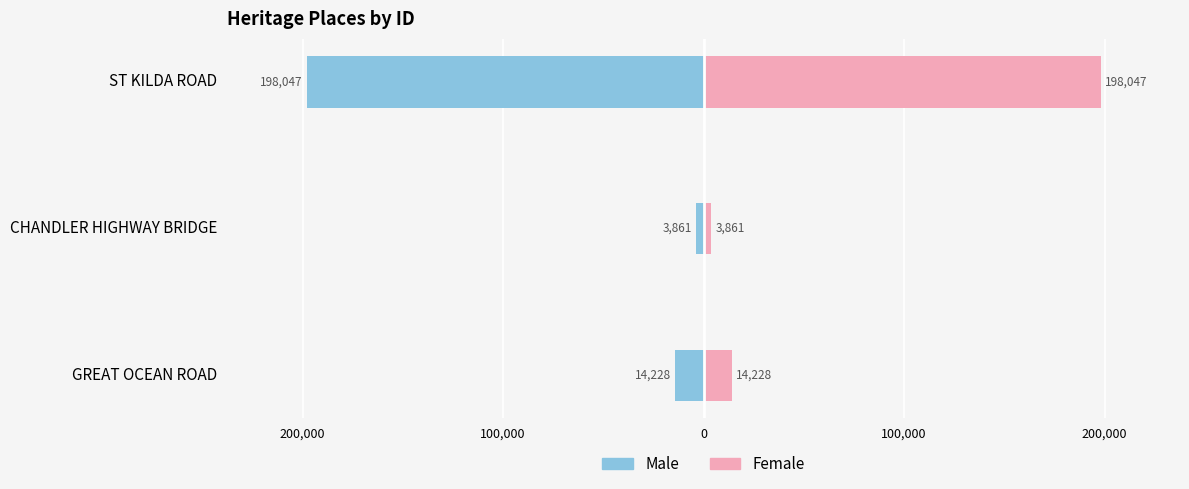

Which has a higher value, ST KILDA ROAD or CHANDLER HIGHWAY BRIDGE?

CHANDLER HIGHWAY BRIDGE